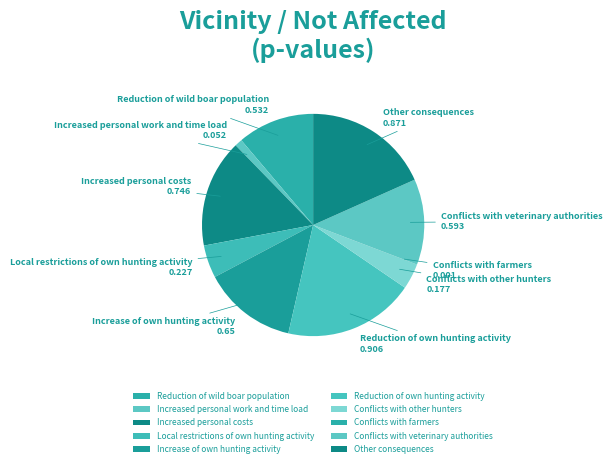

Which slice is the largest?

Reduction of own hunting activity